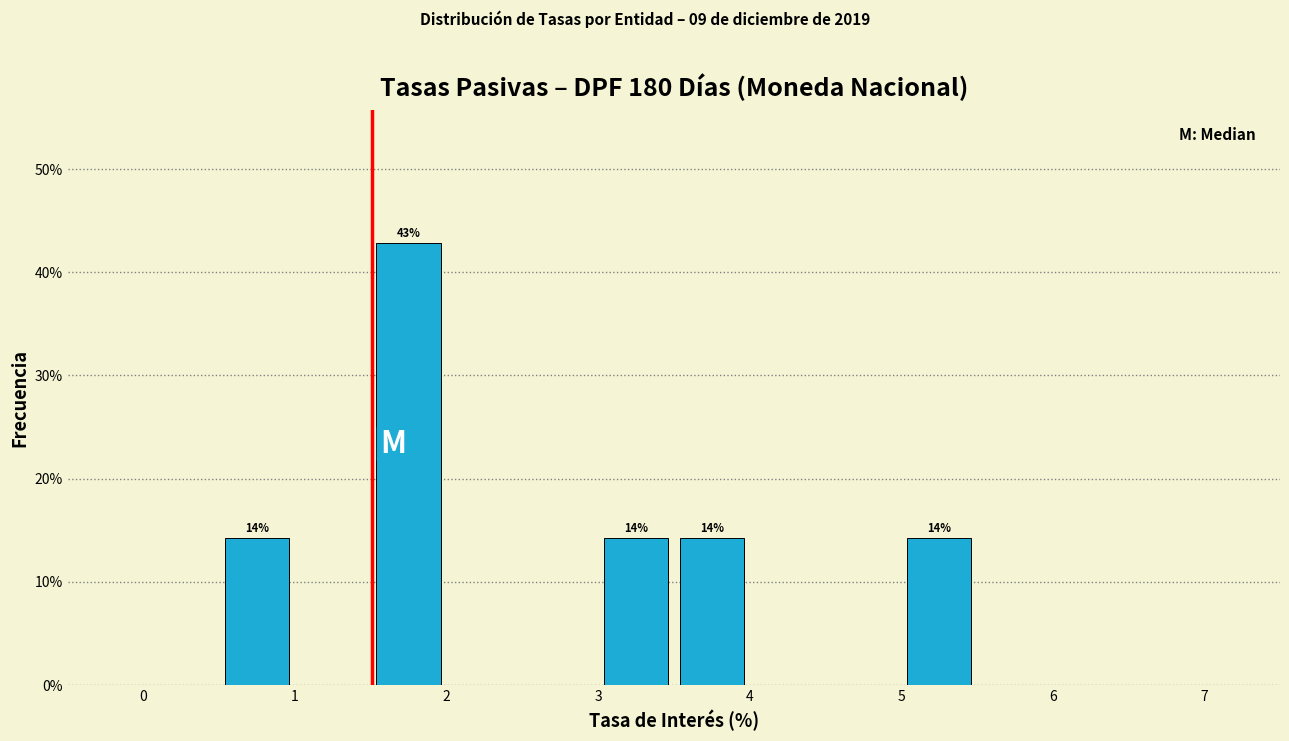

Over which range of the x-axis is the bar tallest?

1.5 to 2.0